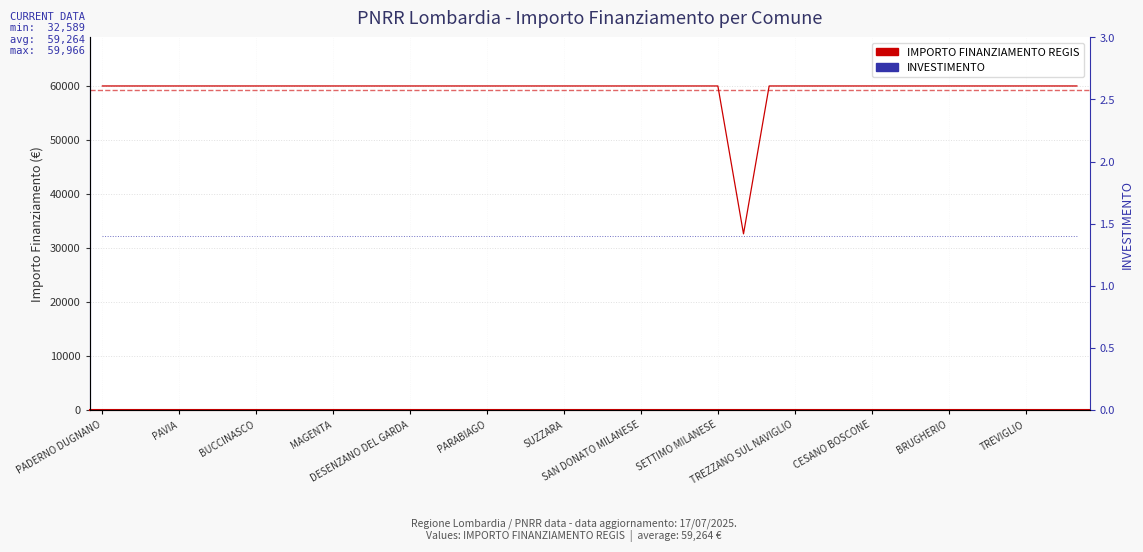

True or false: there are more than 1 points higher than both neighbors.

False